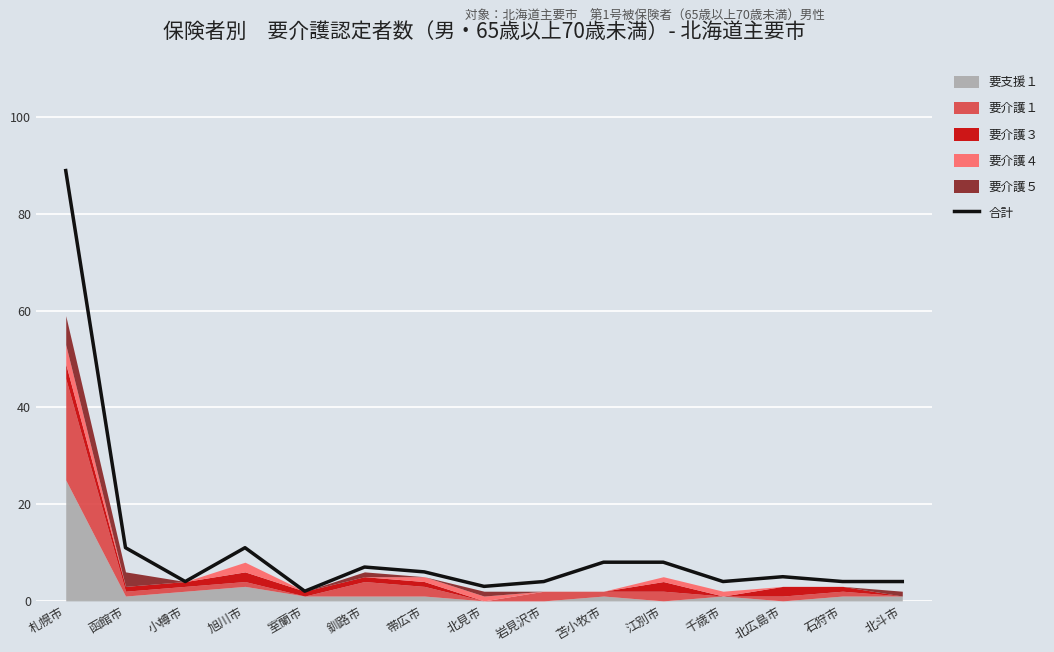

Reading left to right, extract all data points from this chart.

89	11	4	11	2	7	6	3	4	8	8	4	5	4	4